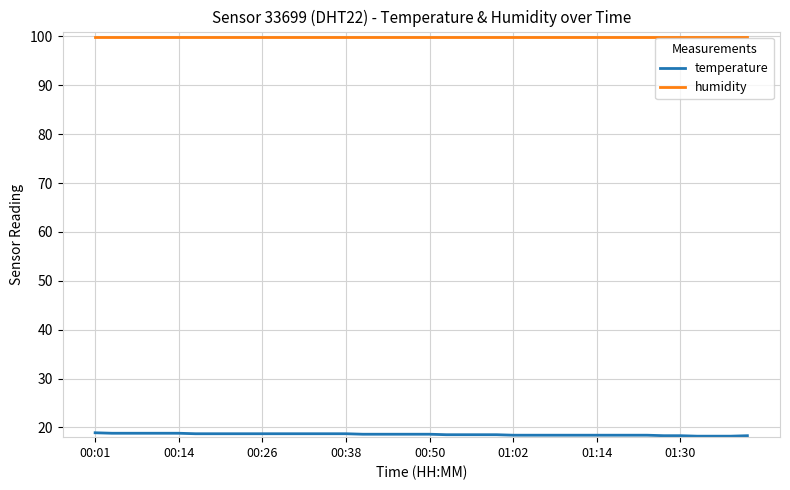

Which series has the largest range (max minus min)?

temperature